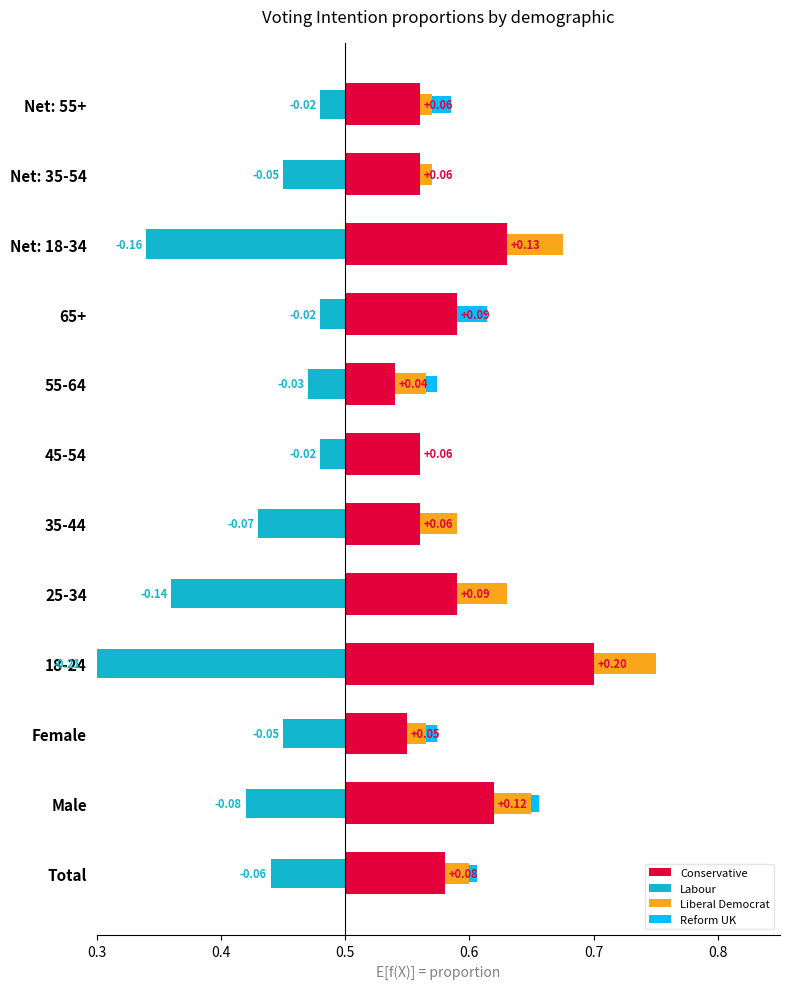

Is it true that Conservative equals 0.1 at 25-34?

True